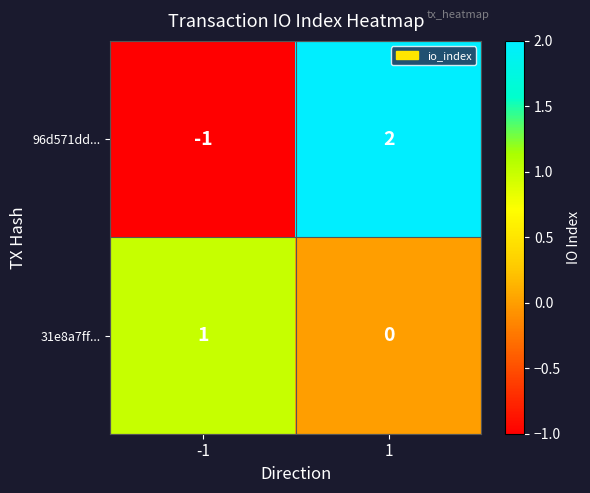

Which series has the widest spread of values?

96d571dd...